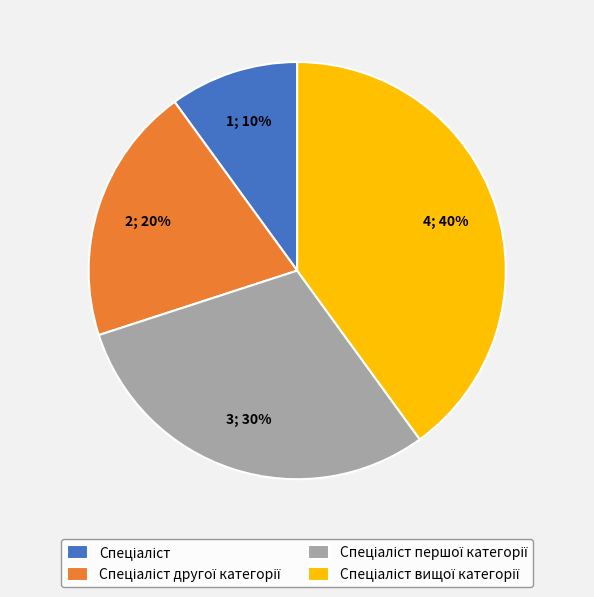

Is there any slice that represents more than half of the pie?

No